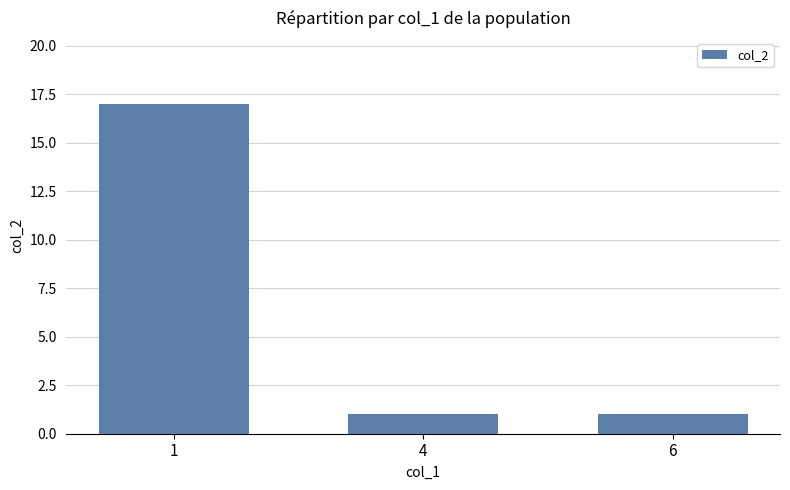

What is the value of the 2nd bar from the left?

1